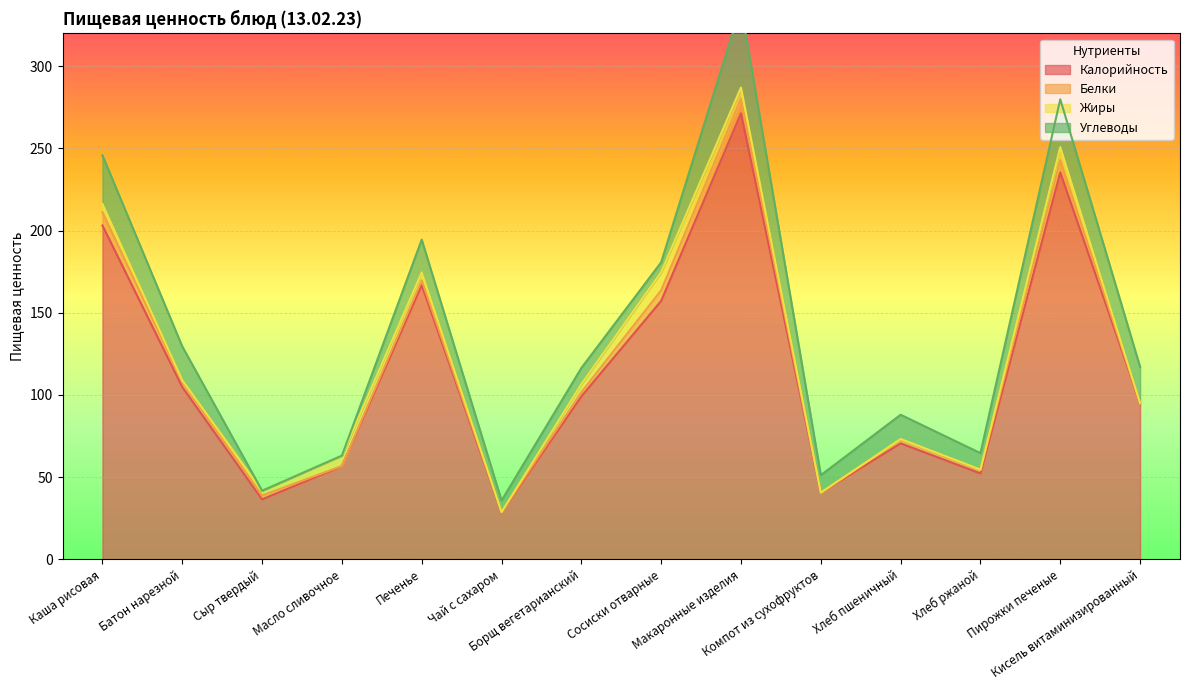

What is the value of the Белки point at the 12th from the left?

2.0